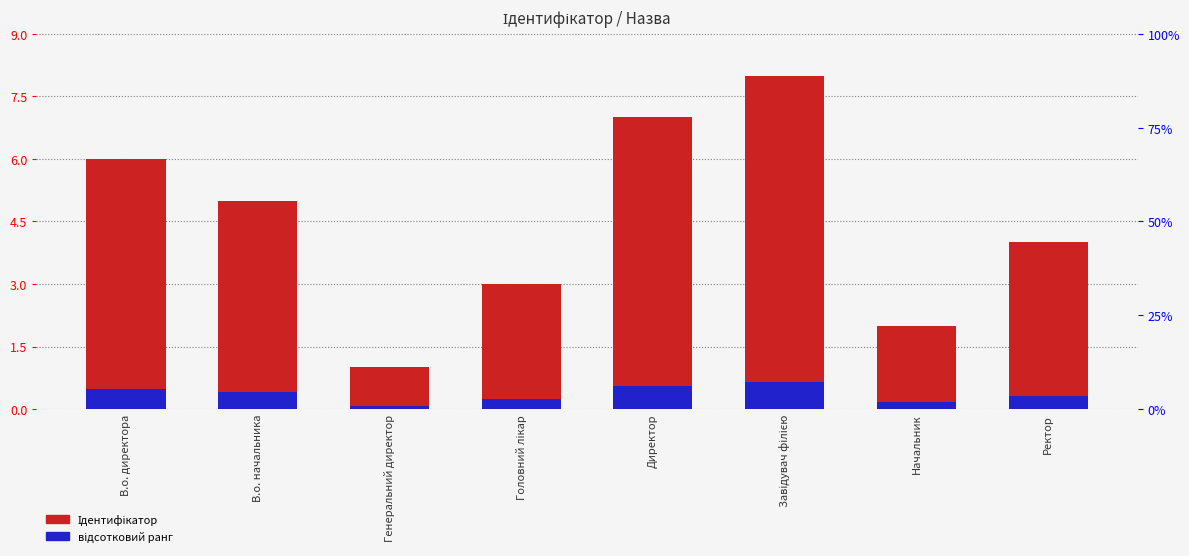

How many groups of bars are there?

8